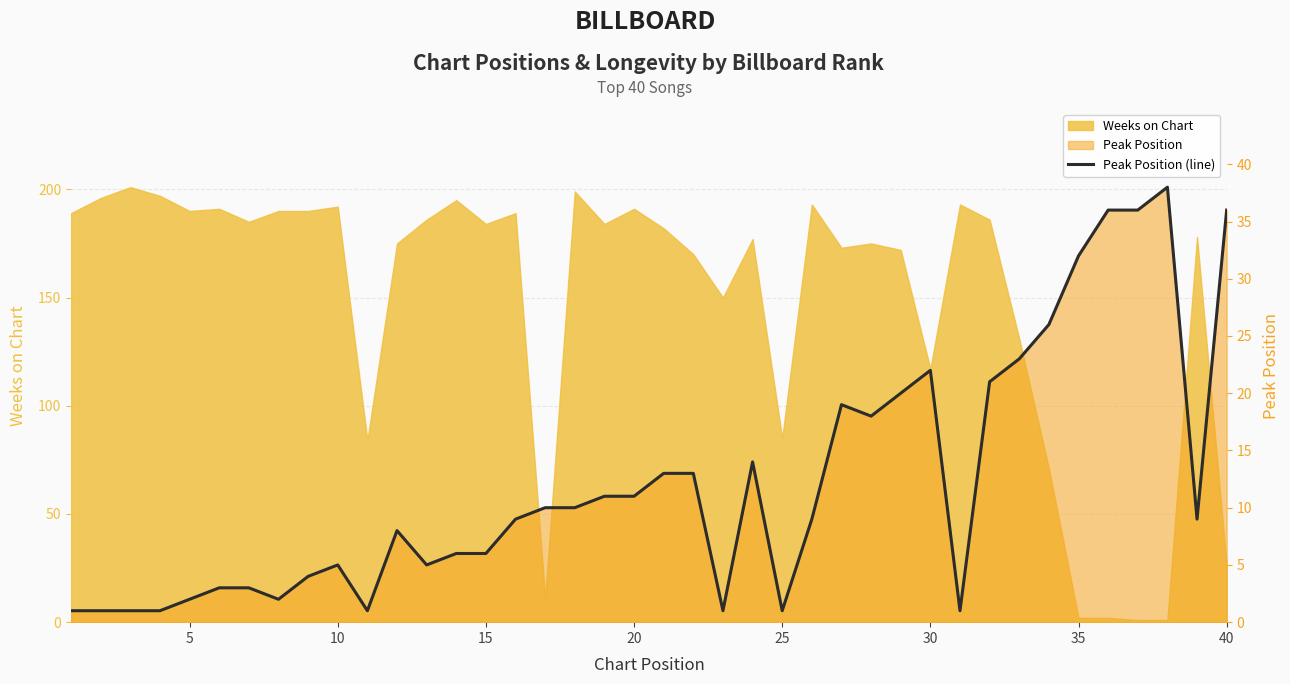

What is the difference between the maximum and minimum values?

37